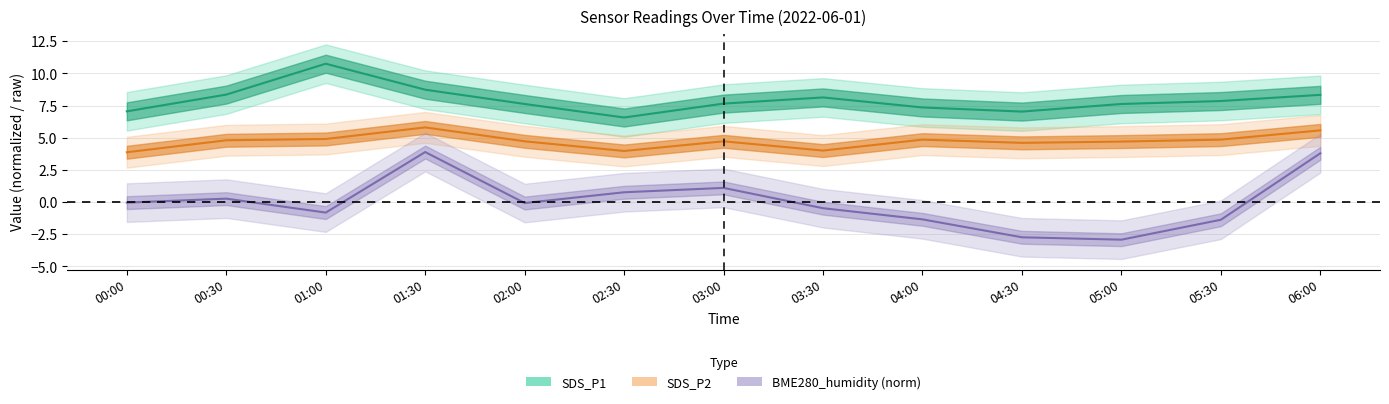

What is the label of the 2nd point from the right?

05:30